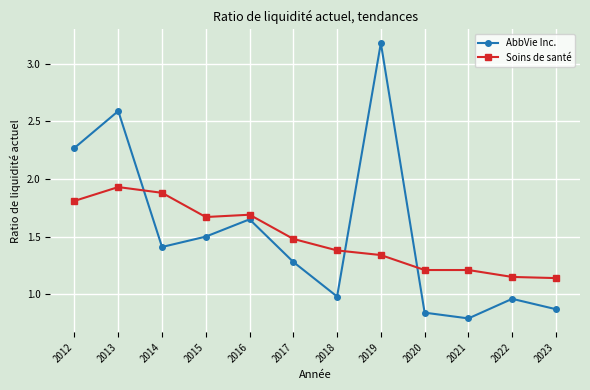

Where do AbbVie Inc. and Soins de santé first cross each other?

2013 and 2014